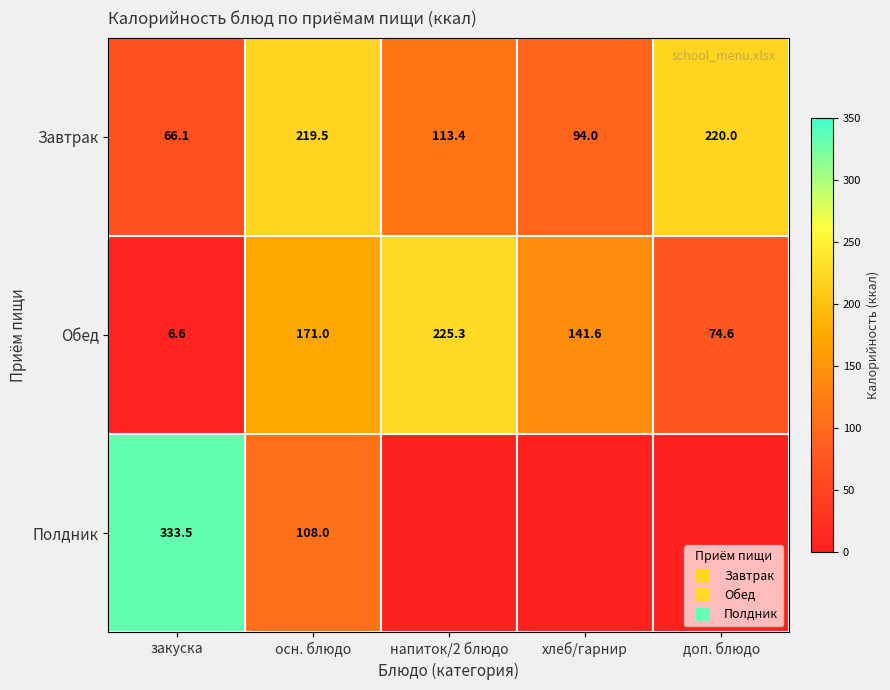

How many values in the Завтрак series exceed 113?

3